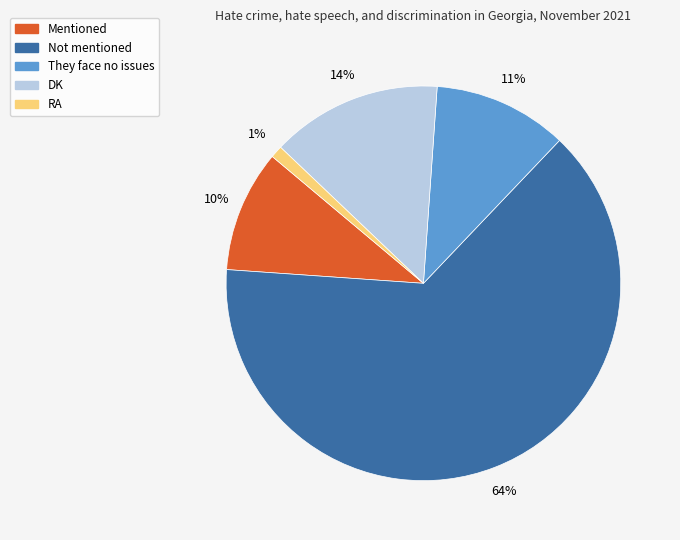

Is it true that They face no issues is 11% of the pie?

True